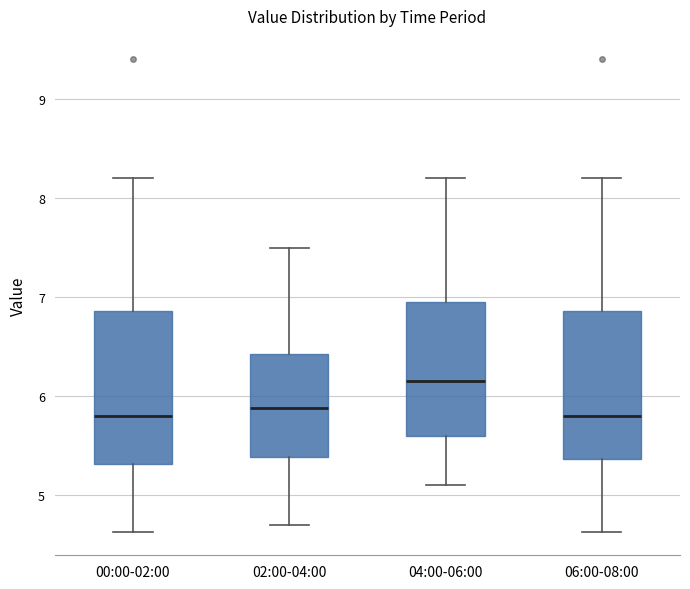

Reading left to right, read every box against the y-axis: the position of its median line, the range the box covers, and the ends of its whiskers. The values are not printed on the chart, so give them approximately, as read against the axis.

00:00-02:00: median 5.8, box 5.3 to 6.9, whiskers 4.6 to 8.2
02:00-04:00: median 5.9, box 5.4 to 6.4, whiskers 4.7 to 7.5
04:00-06:00: median 6.2, box 5.6 to 7.0, whiskers 5.1 to 8.2
06:00-08:00: median 5.8, box 5.4 to 6.9, whiskers 4.6 to 8.2